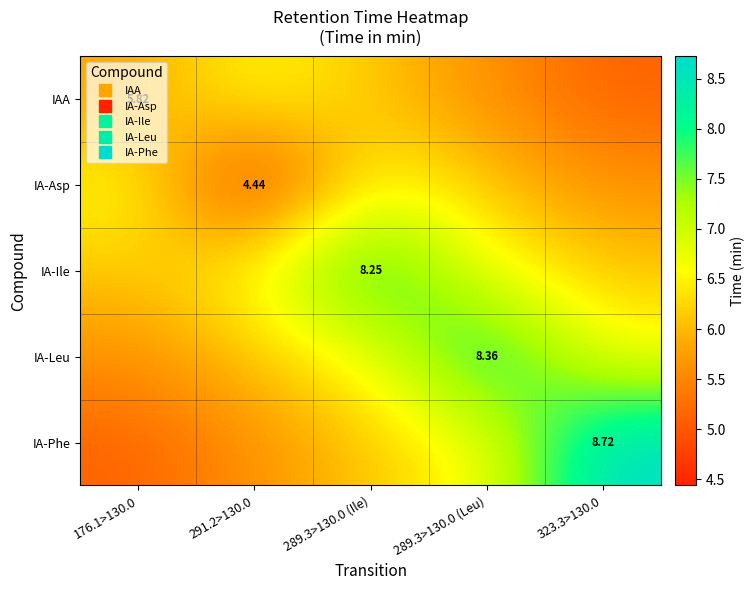

Between 176.1>130.0 and 289.3>130.0 (Ile), which series saw the biggest shift?

IA-Ile